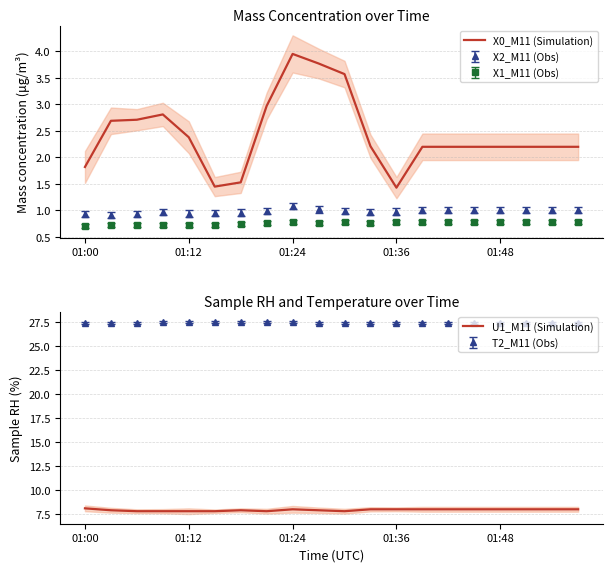

Which series has the widest spread of values?

X0_M11 (Simulation)